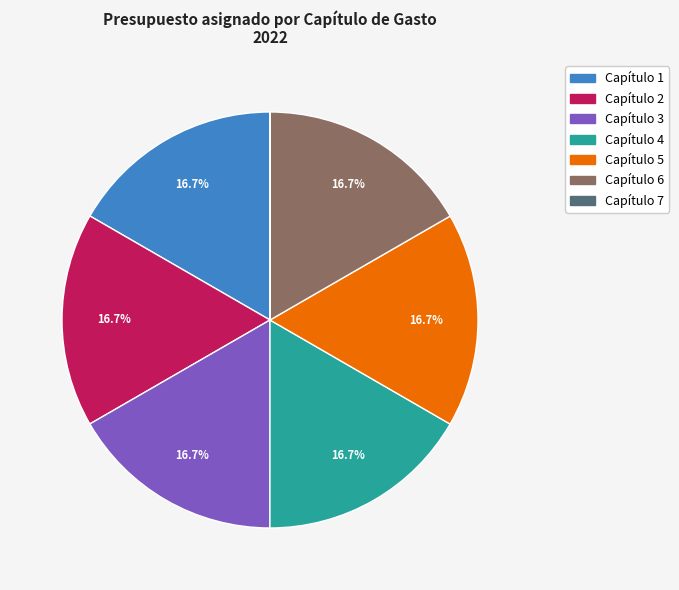

Does Capítulo 1 represent more than half of the total?

No